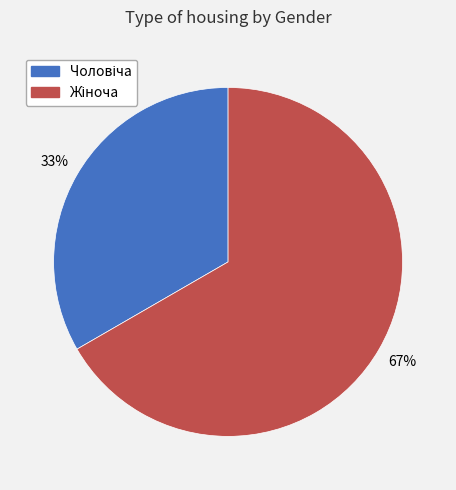

To the nearest percent, what is the average slice percentage?

50%